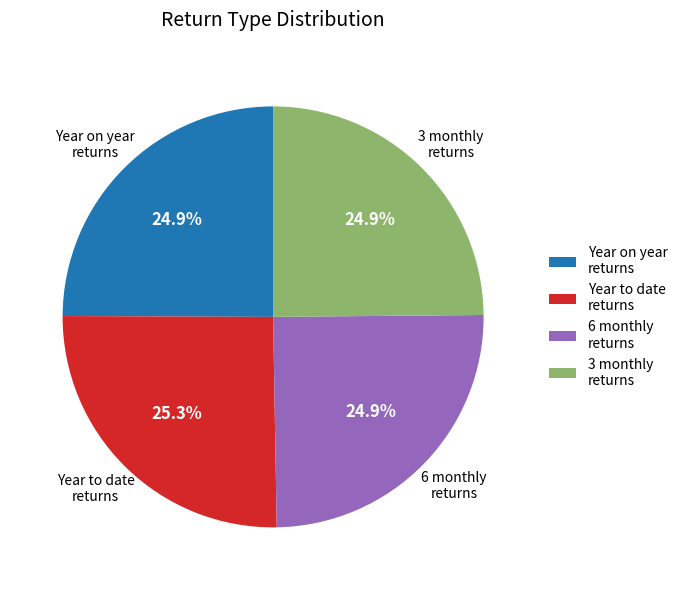

What percentage is the 3 monthly returns slice, to the nearest percent?

25%